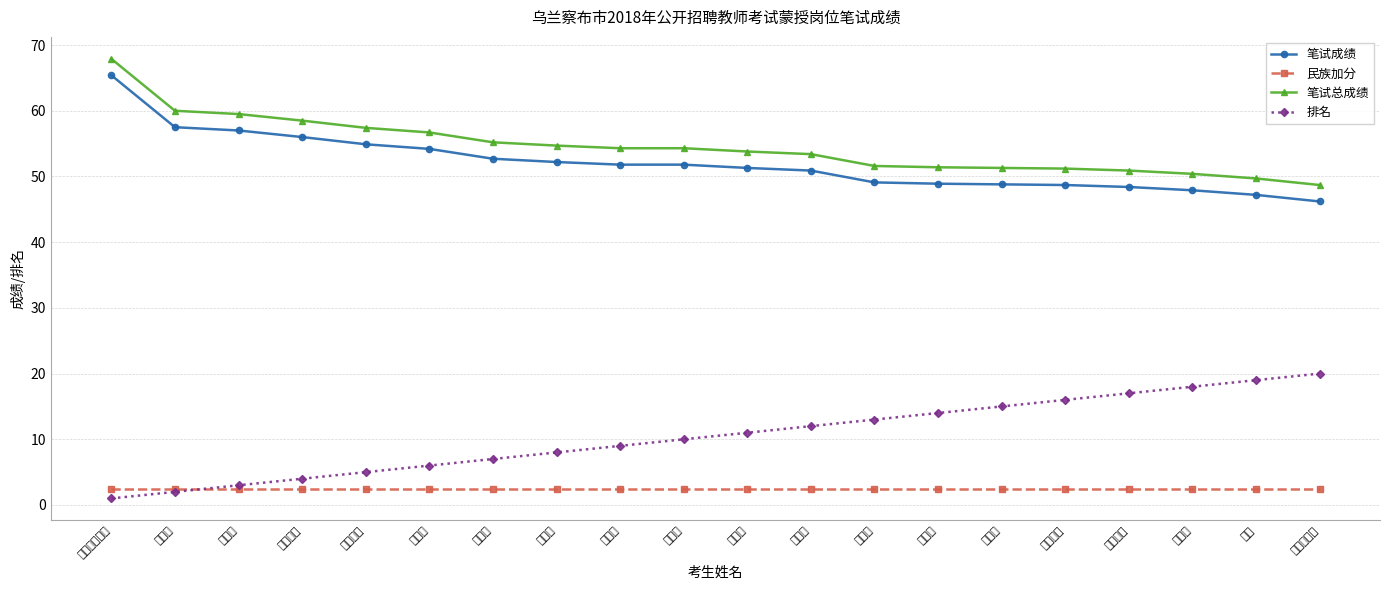

What is the maximum value shown in the chart?

67.9